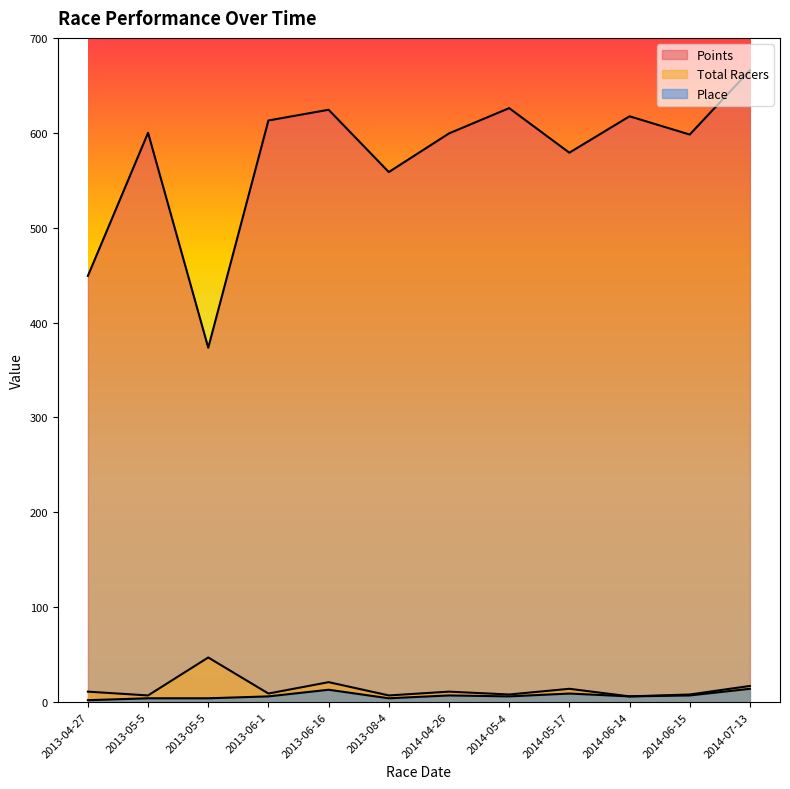

What is the sum of all Points values?

6904.0